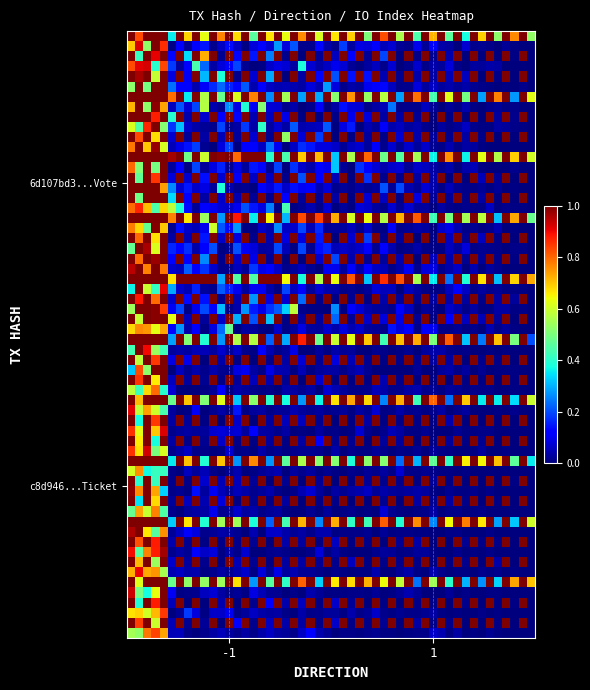

Which series has the largest total across all categories?

6d107bd3e3d0f09677a61f6fcfea9d0be728460